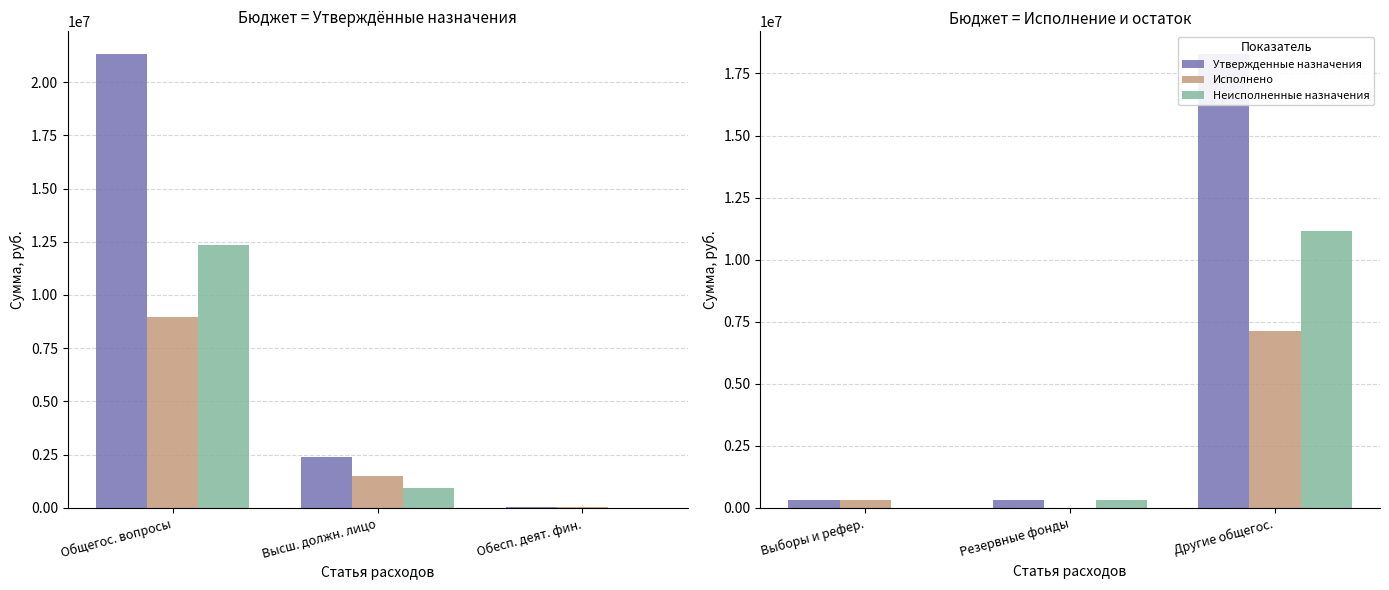

Is it true that Неисполненные назначения equals 5170997.7 at Выборы и рефер.?

False